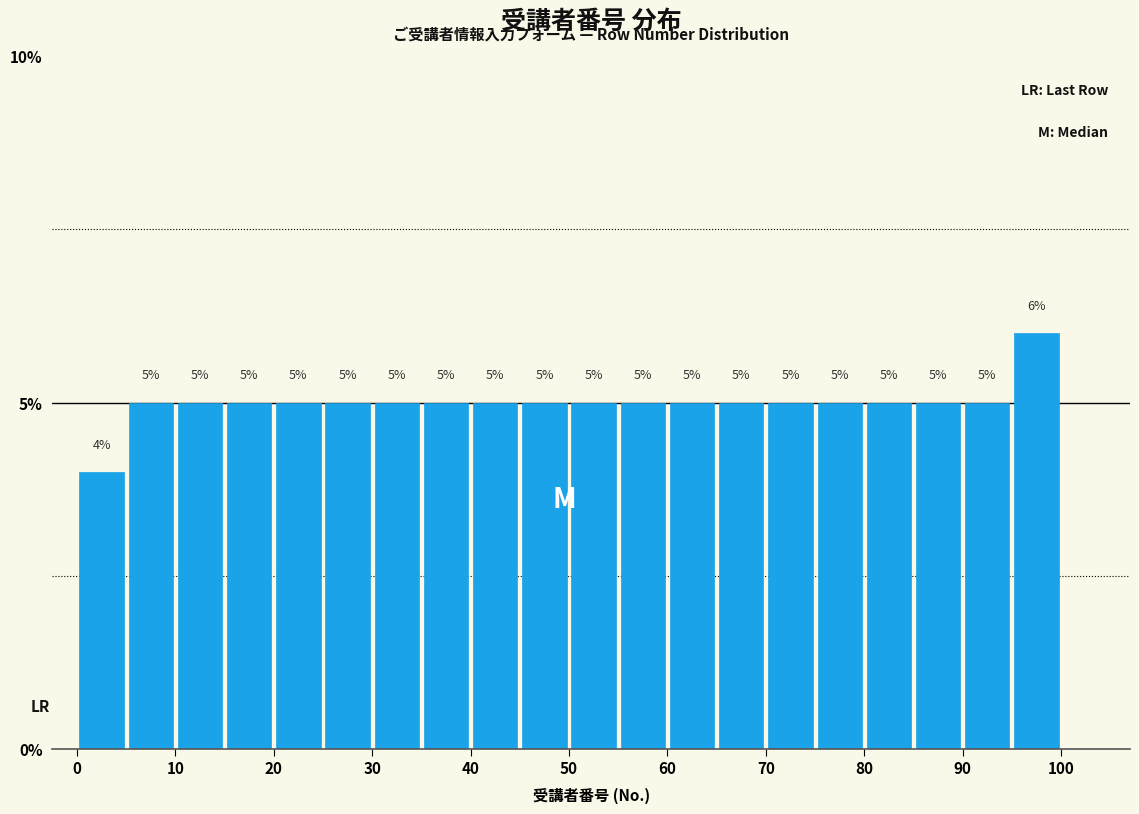

Reading left to right, list every bar in this chart as the range it spans on the x-axis followed by its height.

0 to 5: 4
5 to 10: 5
10 to 15: 5
15 to 20: 5
20 to 25: 5
25 to 30: 5
30 to 35: 5
35 to 40: 5
40 to 45: 5
45 to 50: 5
50 to 55: 5
55 to 60: 5
60 to 65: 5
65 to 70: 5
70 to 75: 5
75 to 80: 5
80 to 85: 5
85 to 90: 5
90 to 95: 5
95 to 100: 6